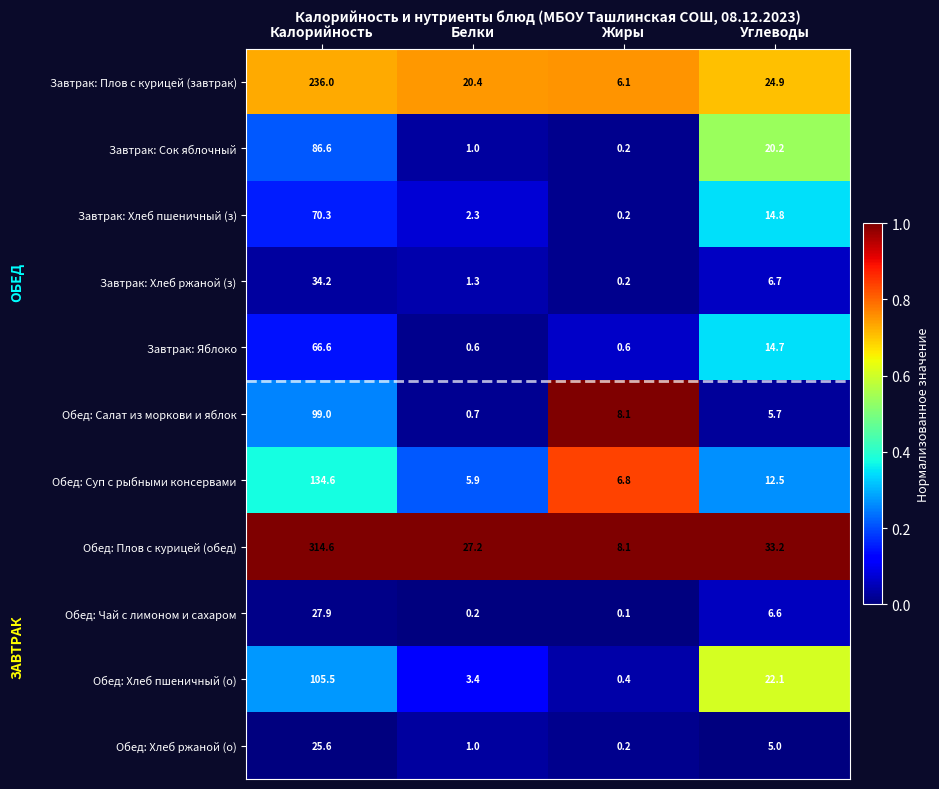

What is the total value across all series at Калорийность?

1200.9